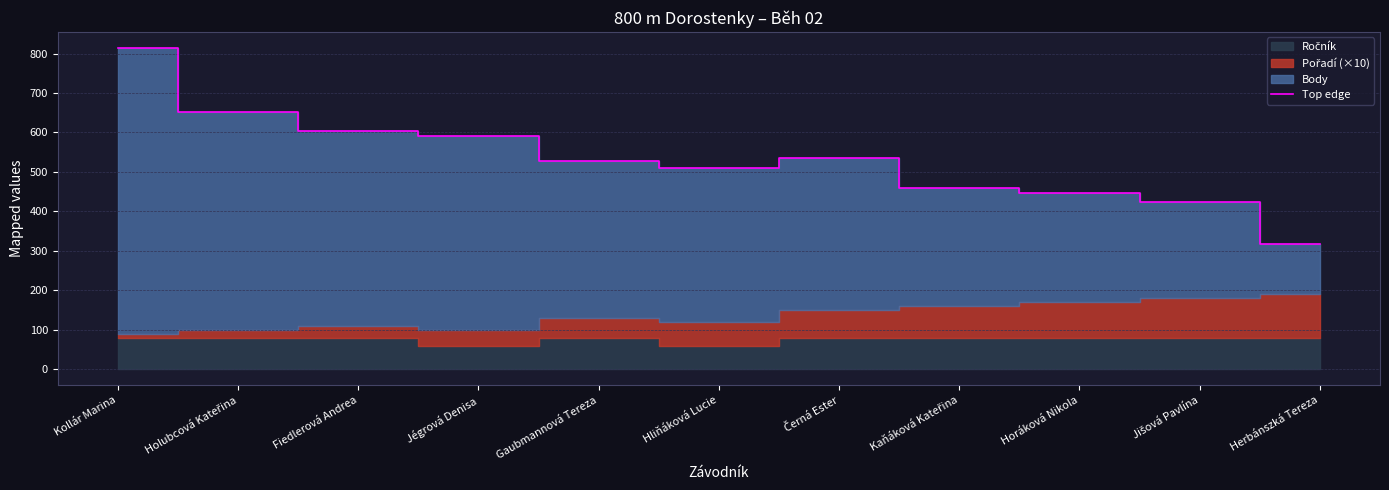

Where is the first local maximum?

Černá Ester